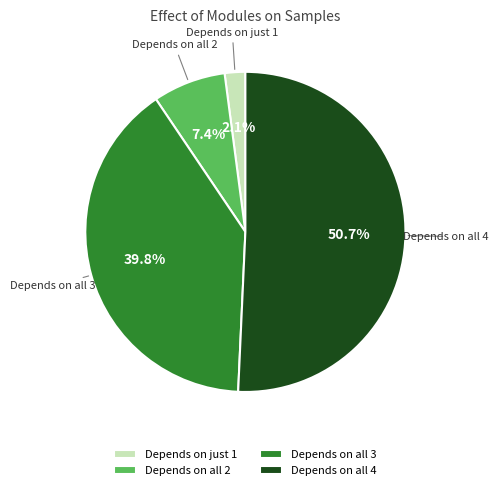

Which category accounts for the majority?

Depends on all 4